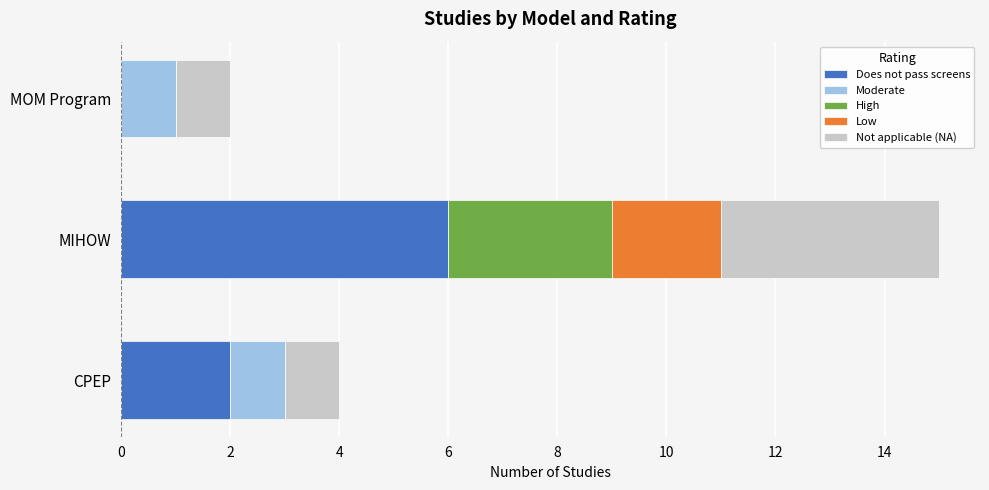

Which category has the highest value in the Does not pass screens series?

MIHOW